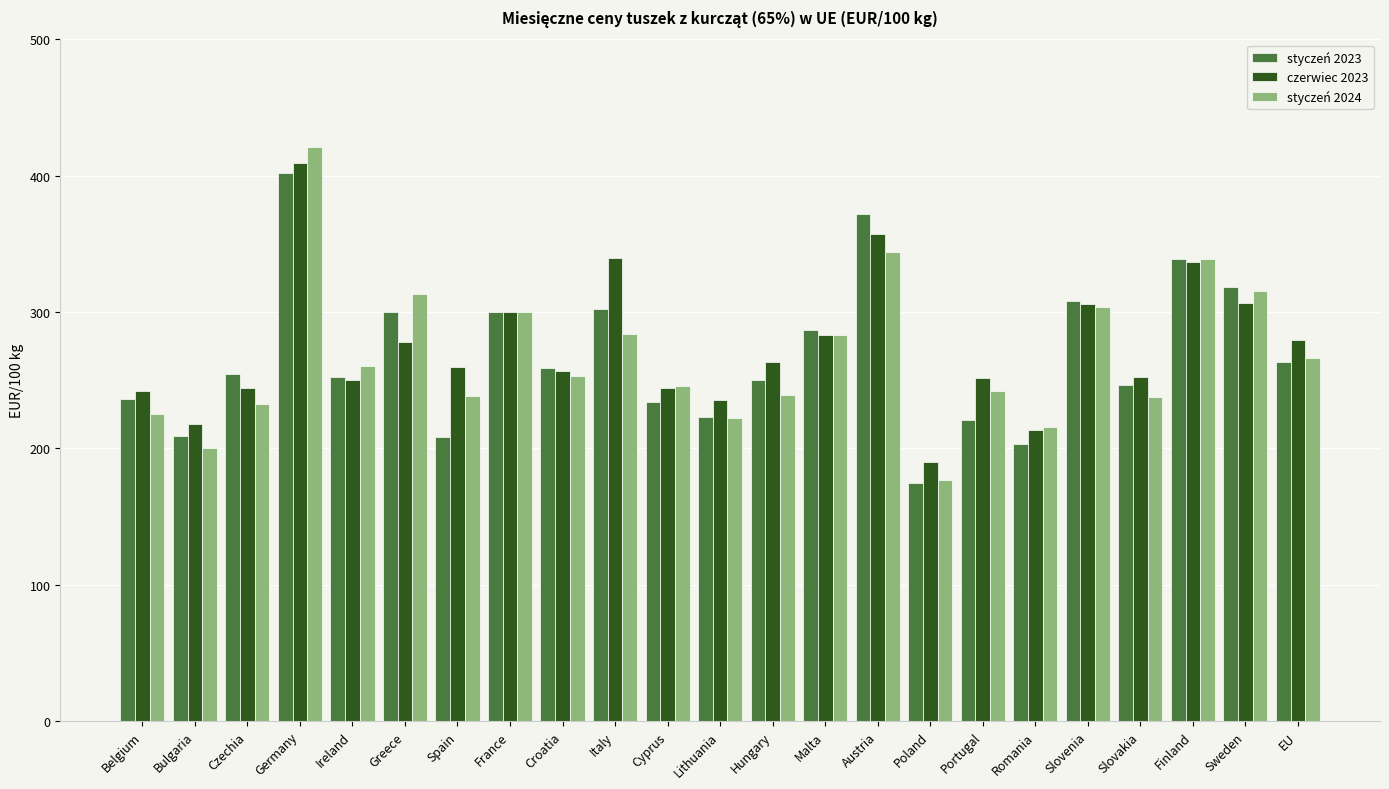

Which series changed the most between Austria and EU?

styczeń 2023